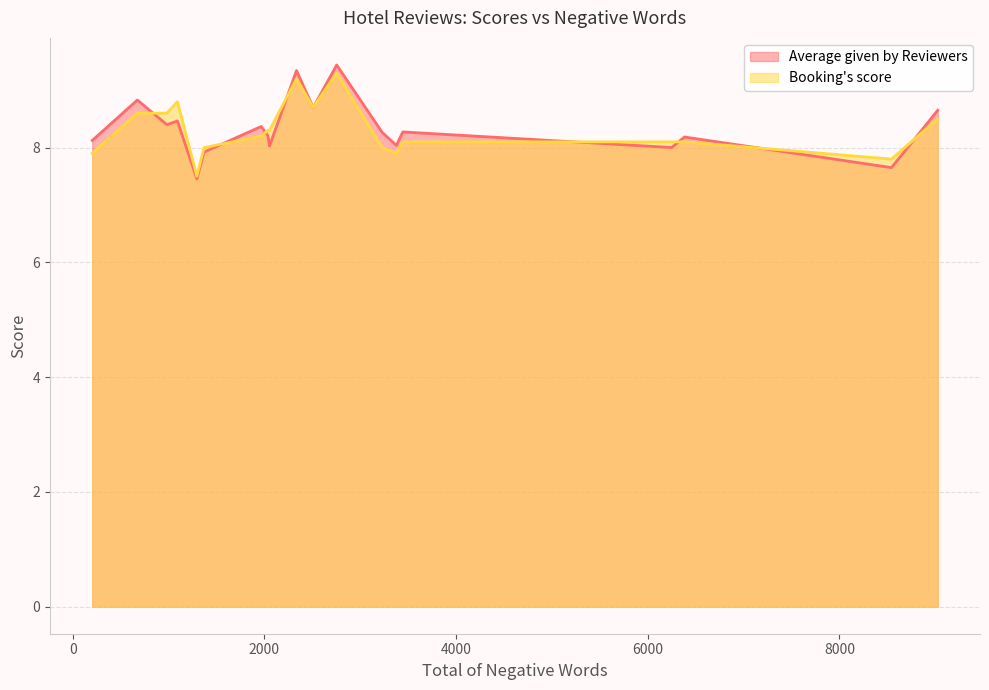

List the series in order of their peak value, lowest first.

Booking's score, Average given by Reviewers